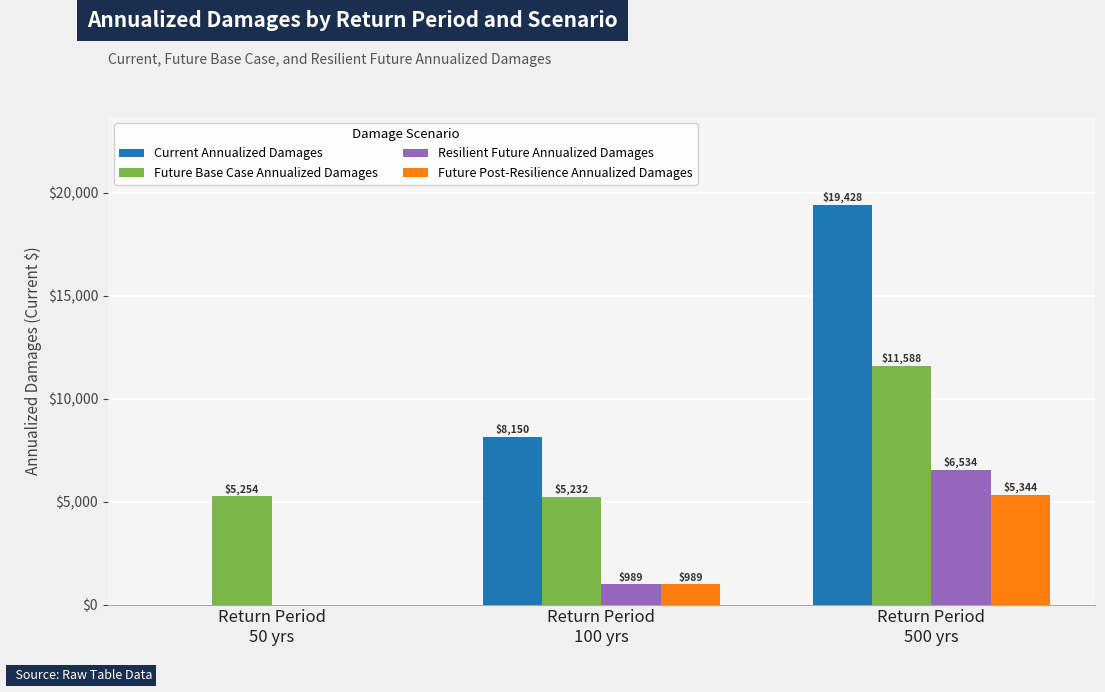

How many data points does each series have?

3